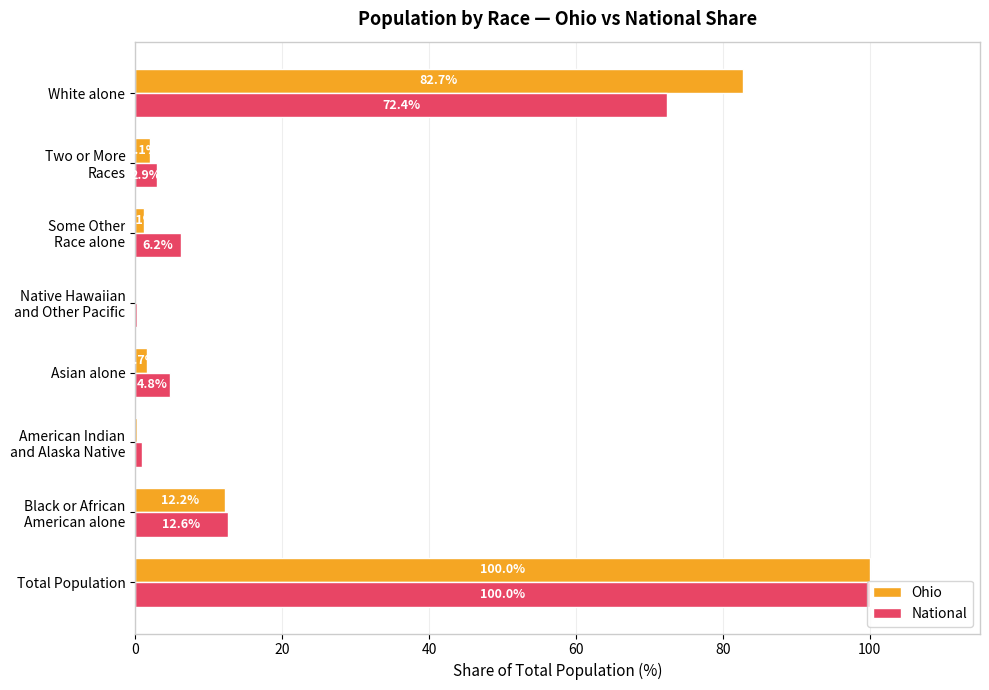

At which label is National closest to 50?

White alone